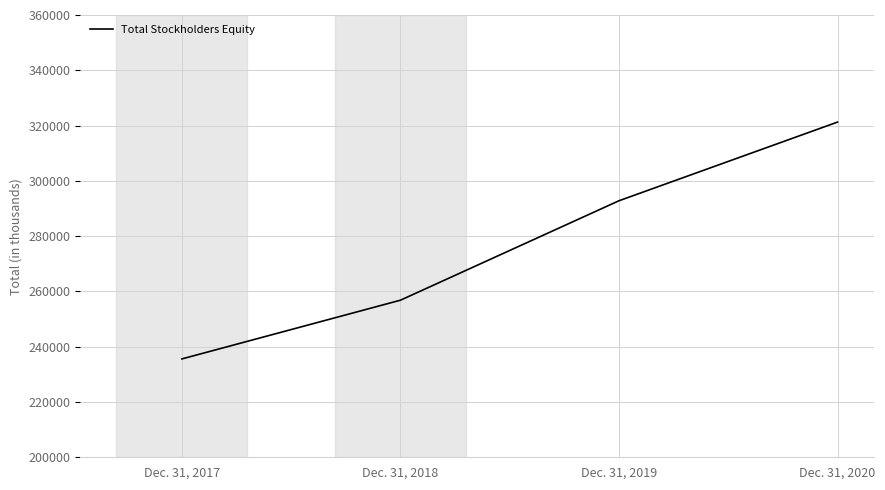

The value at Dec. 31, 2019 is 292800. True or false?

True